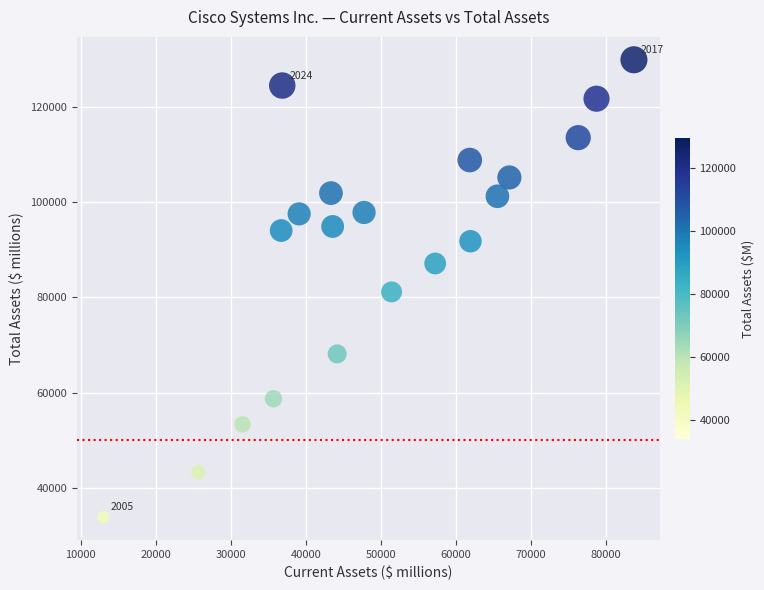

What is the range of Y values (max minus min)?

95935